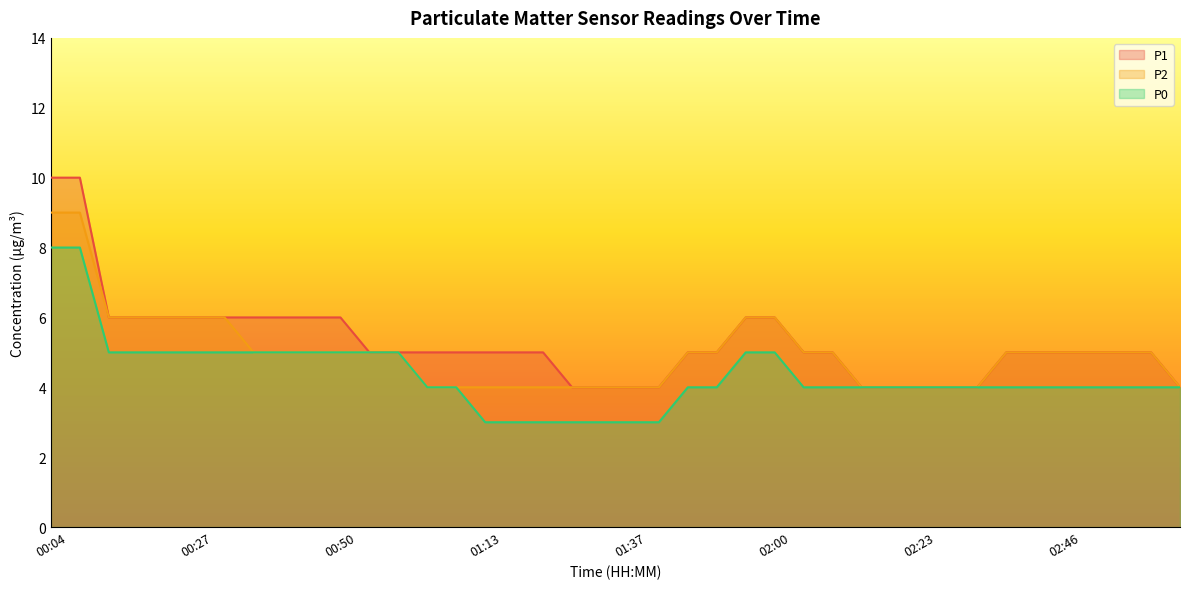

List the series in order of their peak value, lowest first.

P0, P2, P1